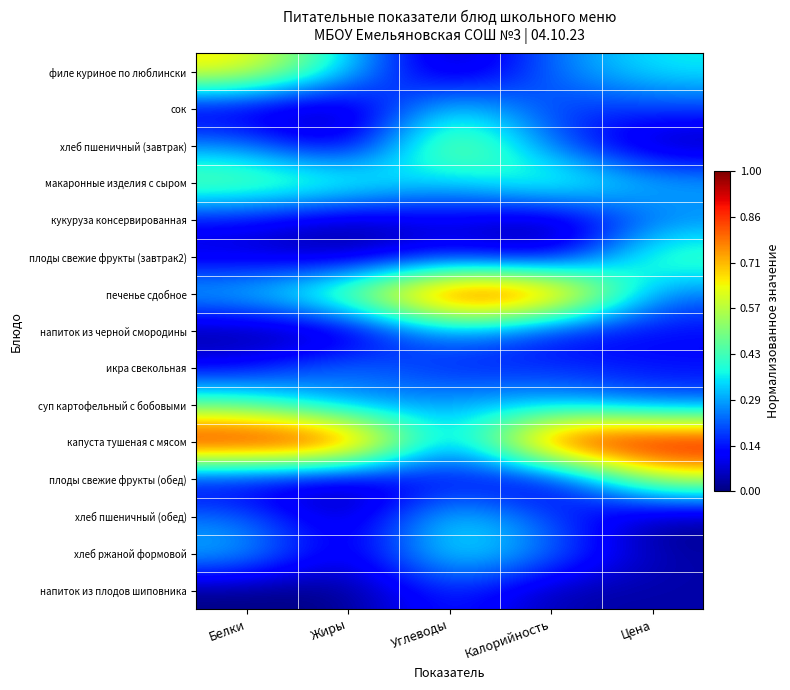

What is the greatest value displayed?

1.0